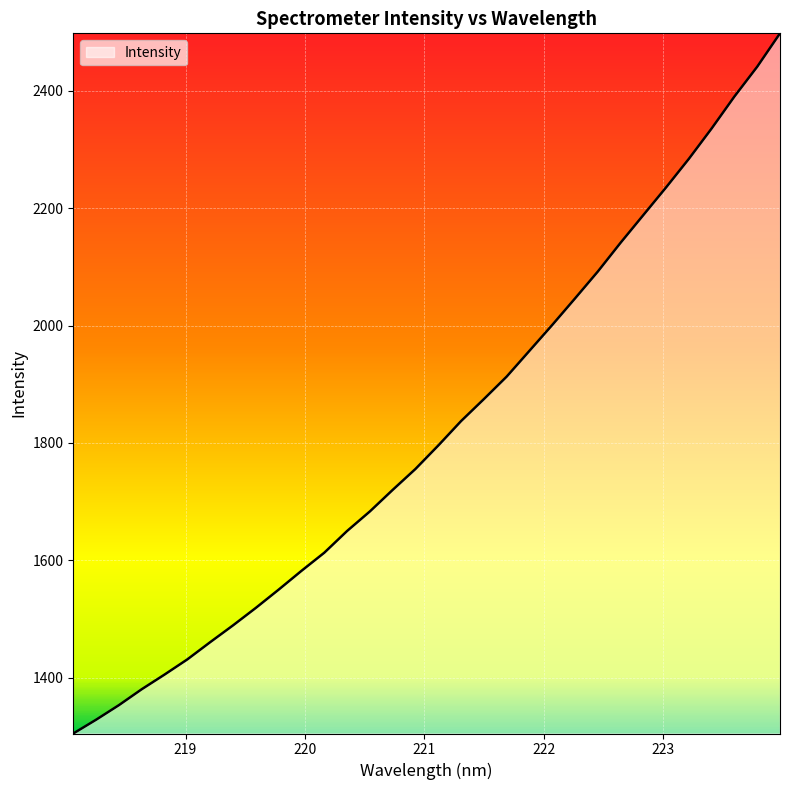

What is the difference between the maximum and minimum values?

1192.5